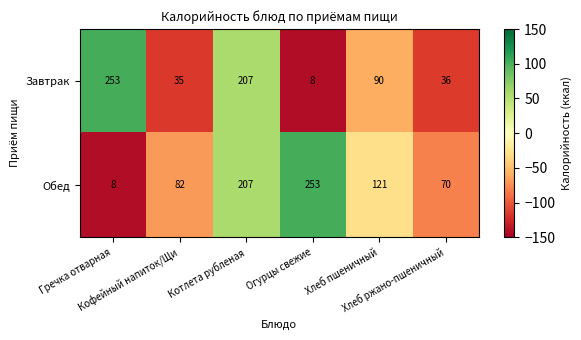

Which series has the largest total across all categories?

Обед